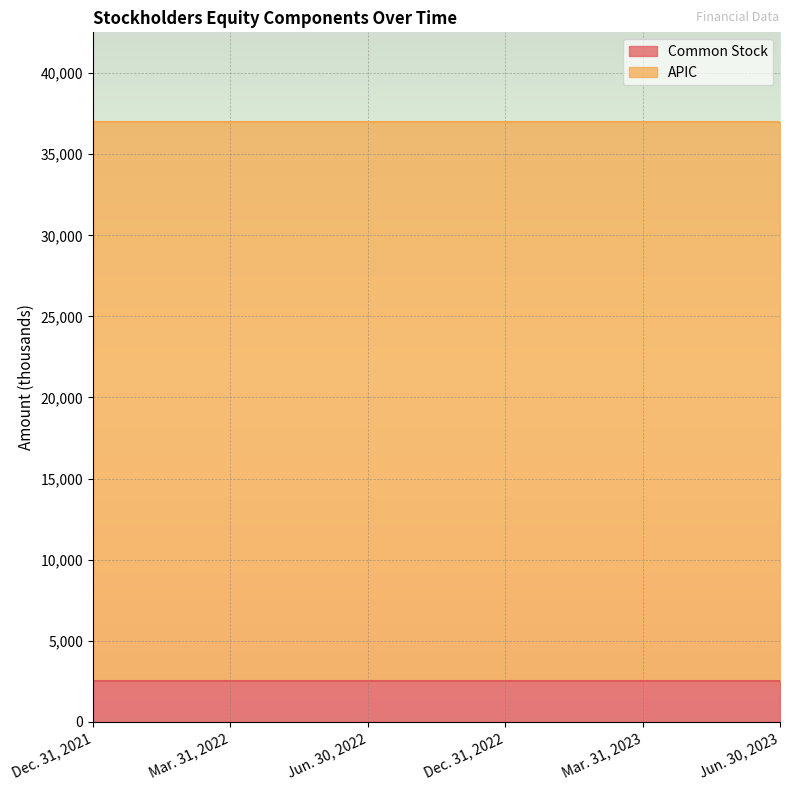

List the series in order of their peak value, lowest first.

Common Stock, APIC